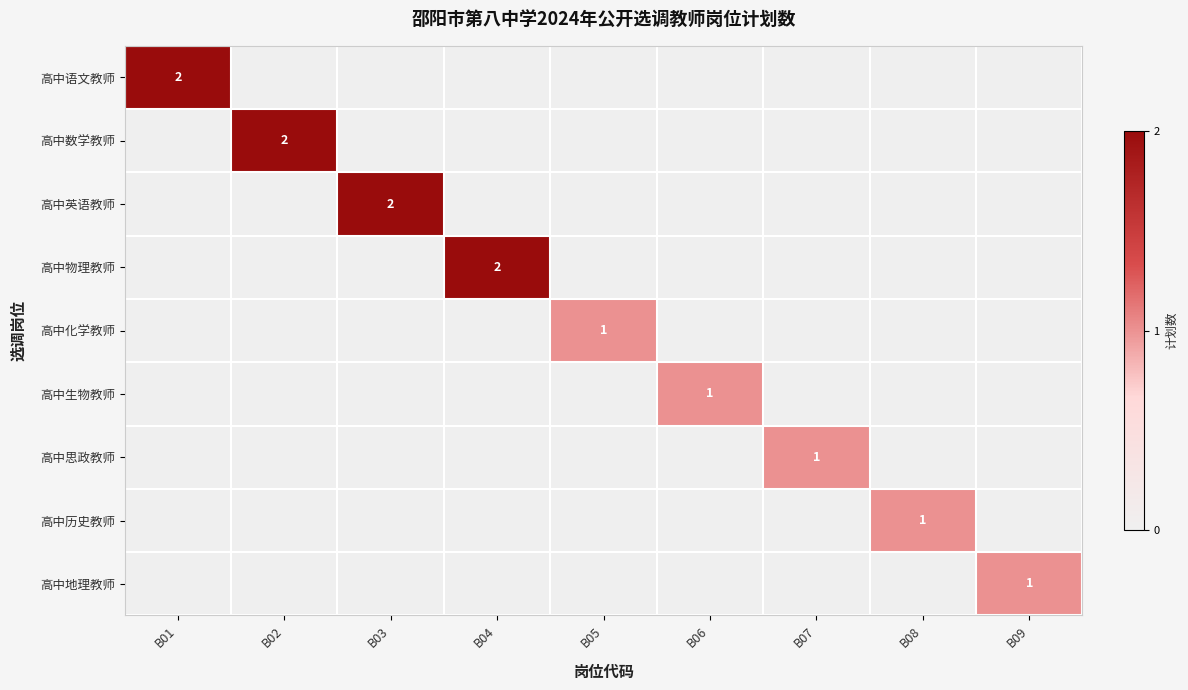

The value of 高中英语教师 at B03 is 2. True or false?

True